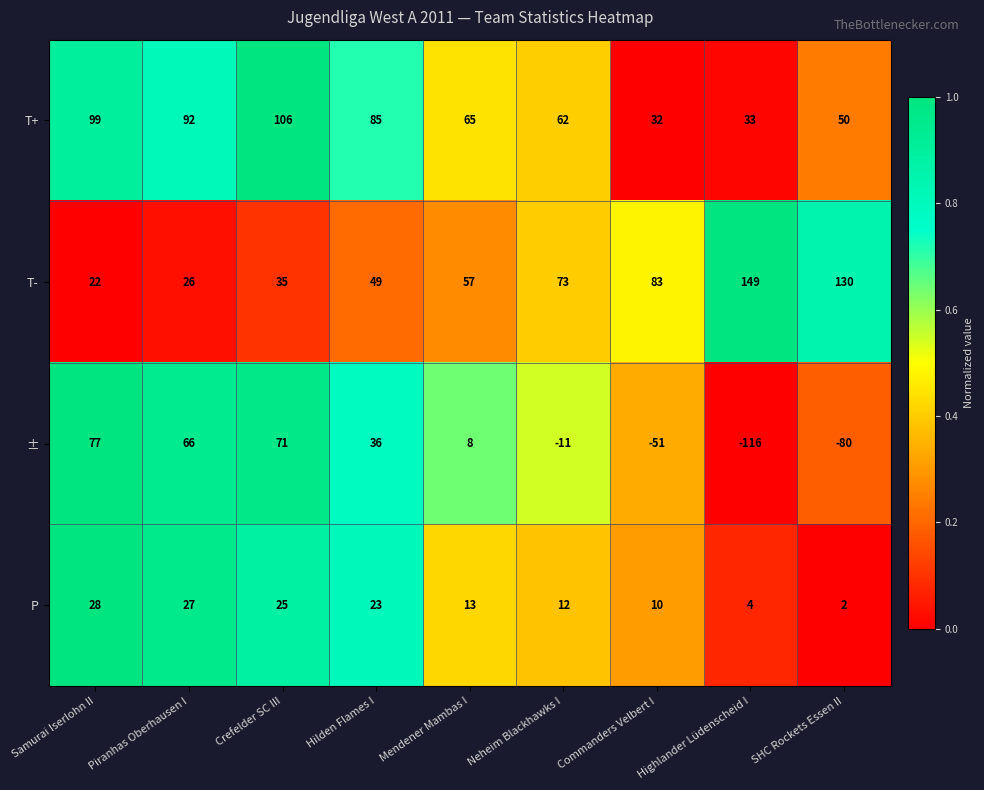

What is the sum of all T- values?

624